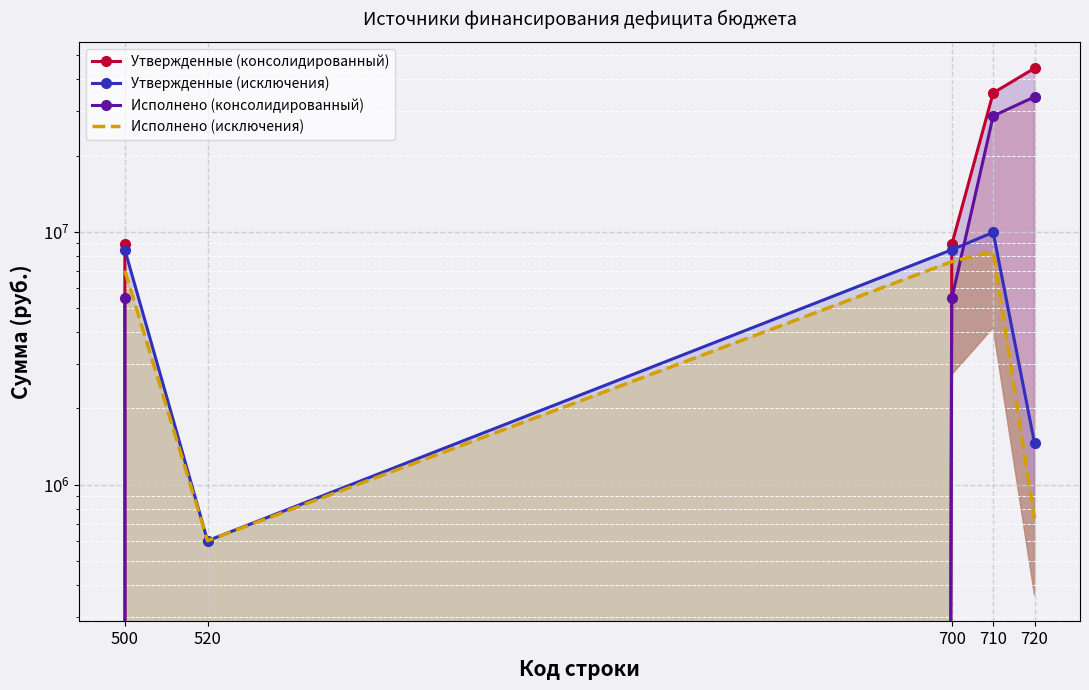

True or false: Утвержденные (исключения) has more than 2 interior local peaks.

False